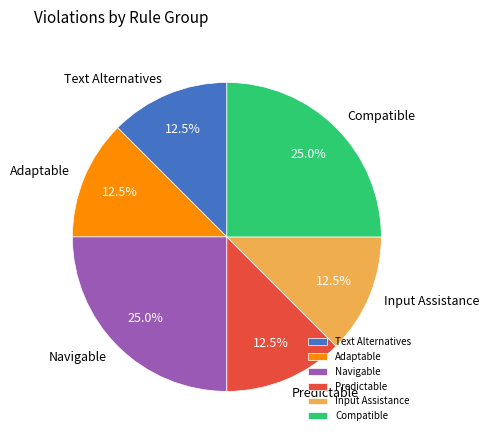

Does Navigable represent more than half of the total?

No